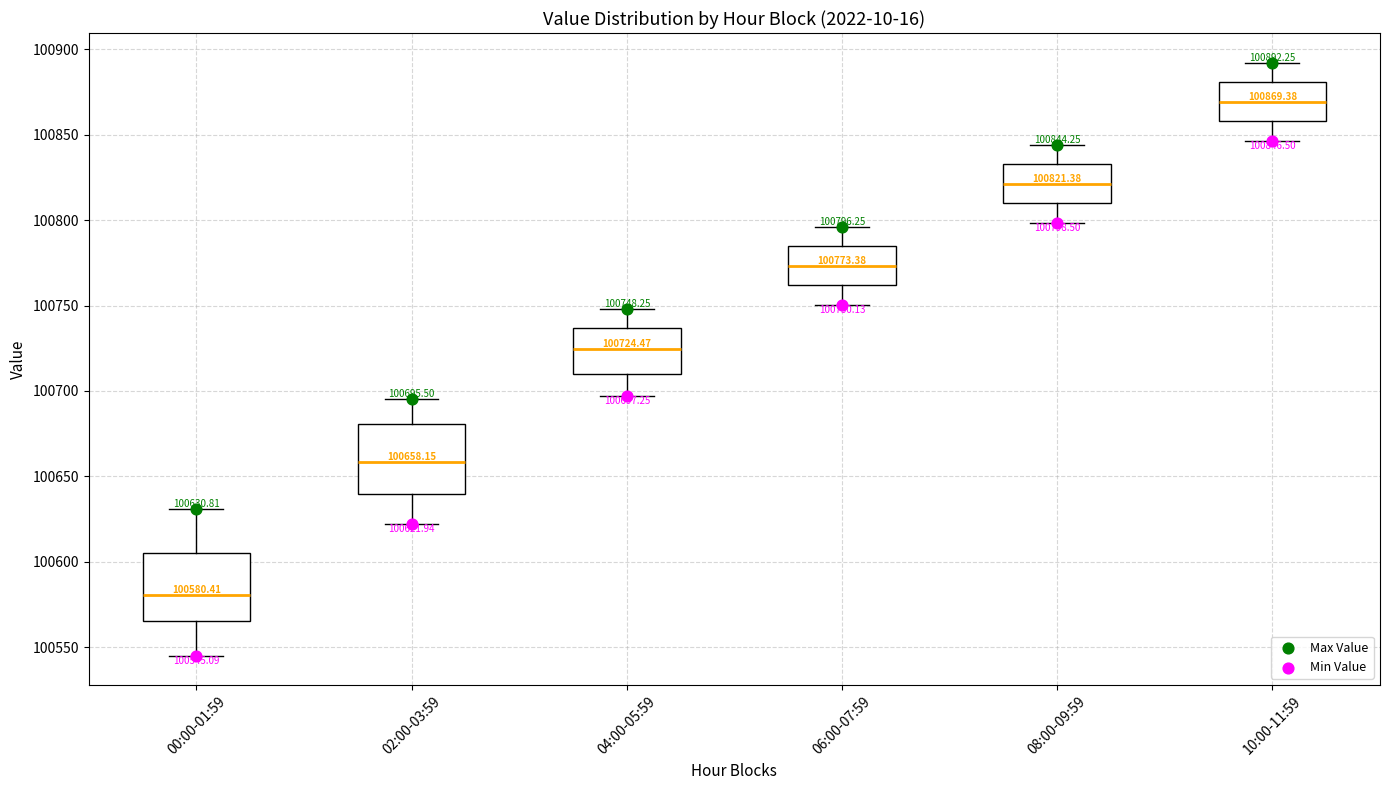

Which box has the lowest median line?

00:00-01:59